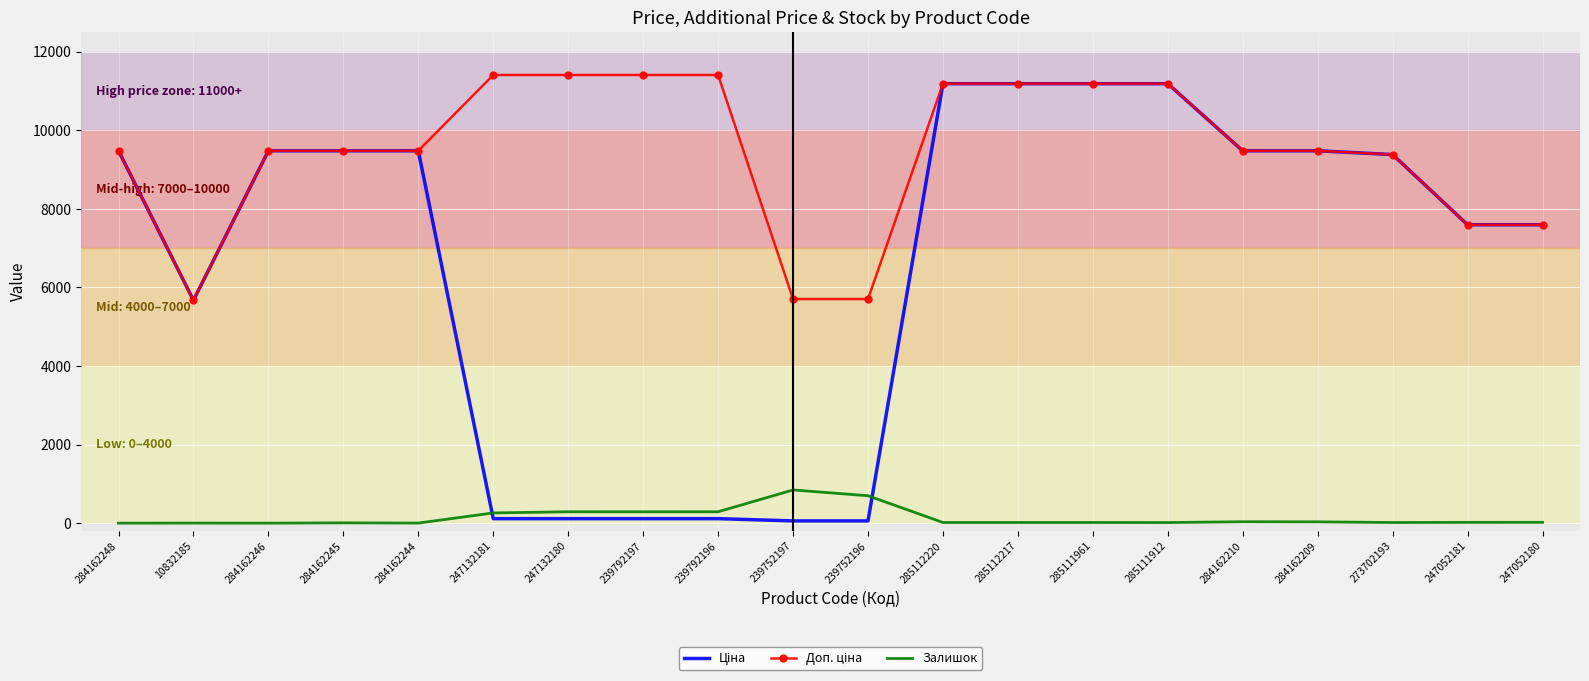

What is the greatest value displayed?

11410.0